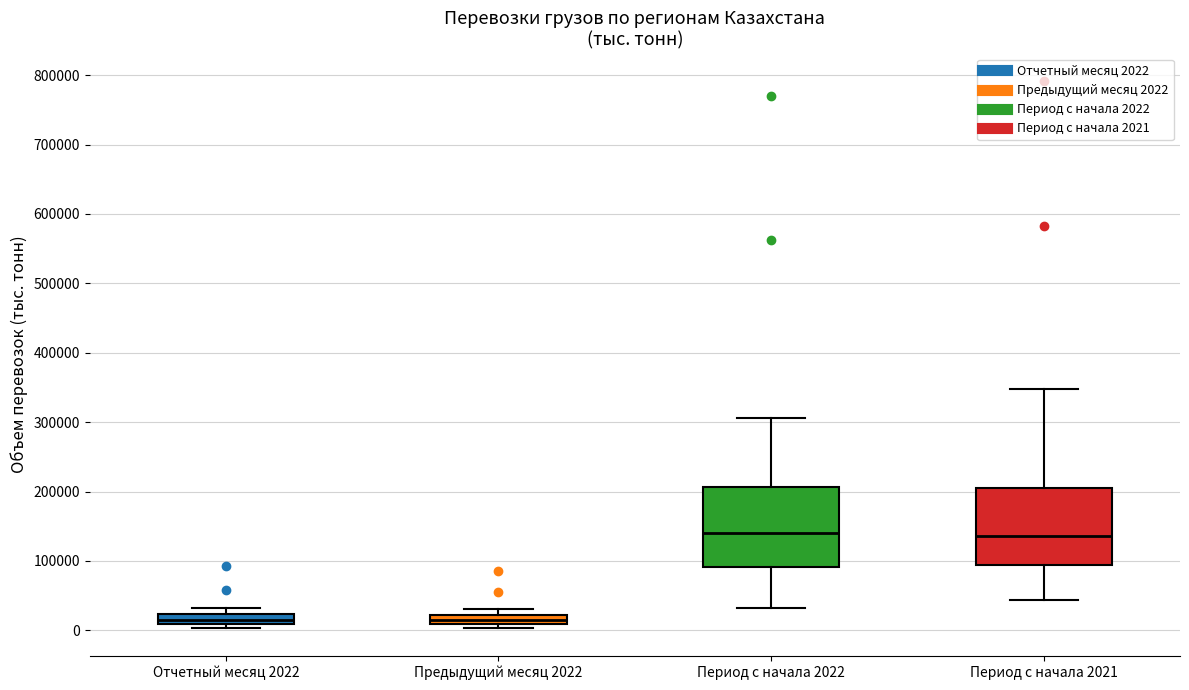

Where is the lower edge of the box for Период с начала 2021 on the y-axis? The values are not printed on the chart, so give them approximately, as read against the axis.

90000